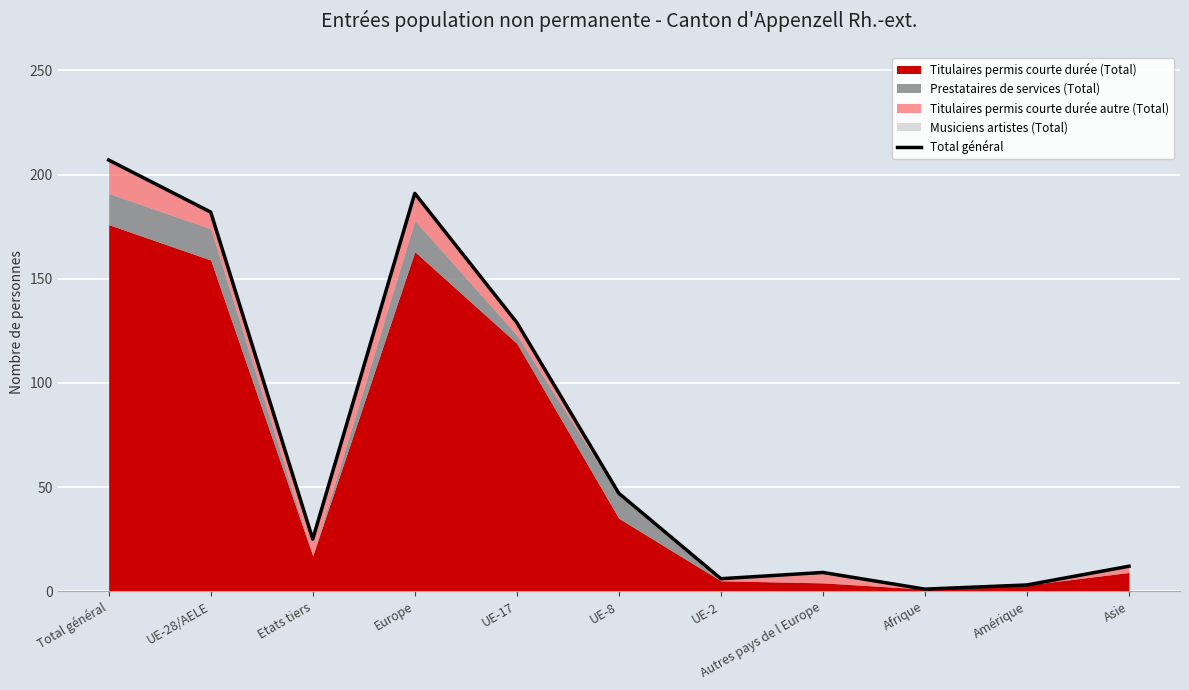

At which label is the value closest to 104?

UE-17